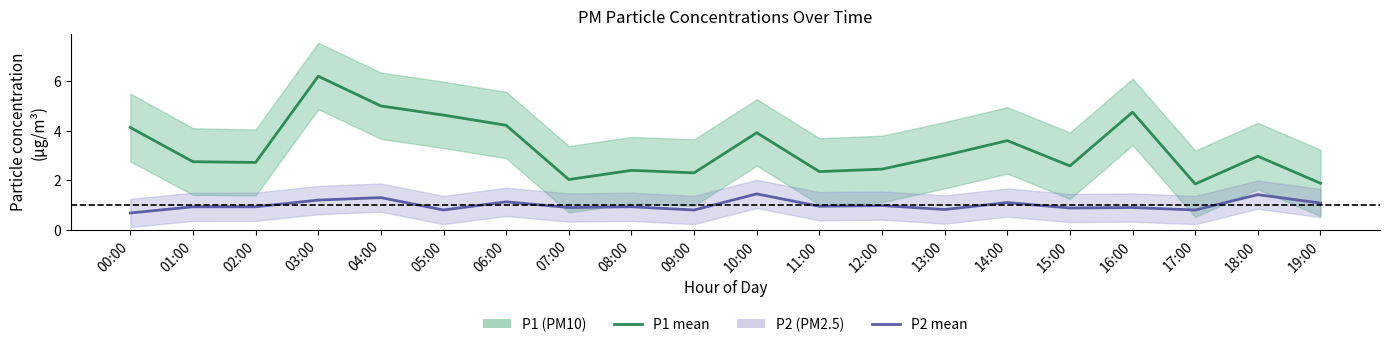

Which category has the lowest value in the P2 (PM2.5) series?

00:00